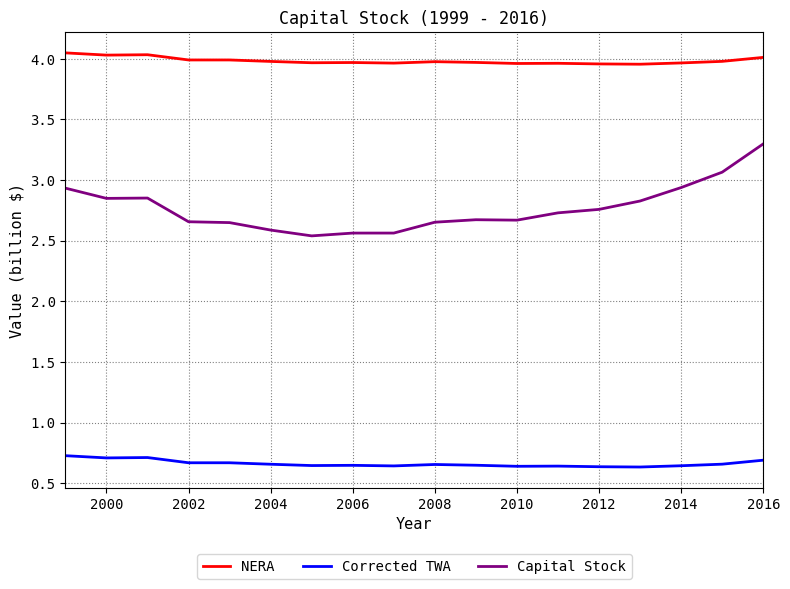

True or false: NERA and Capital Stock intersect in this chart.

False